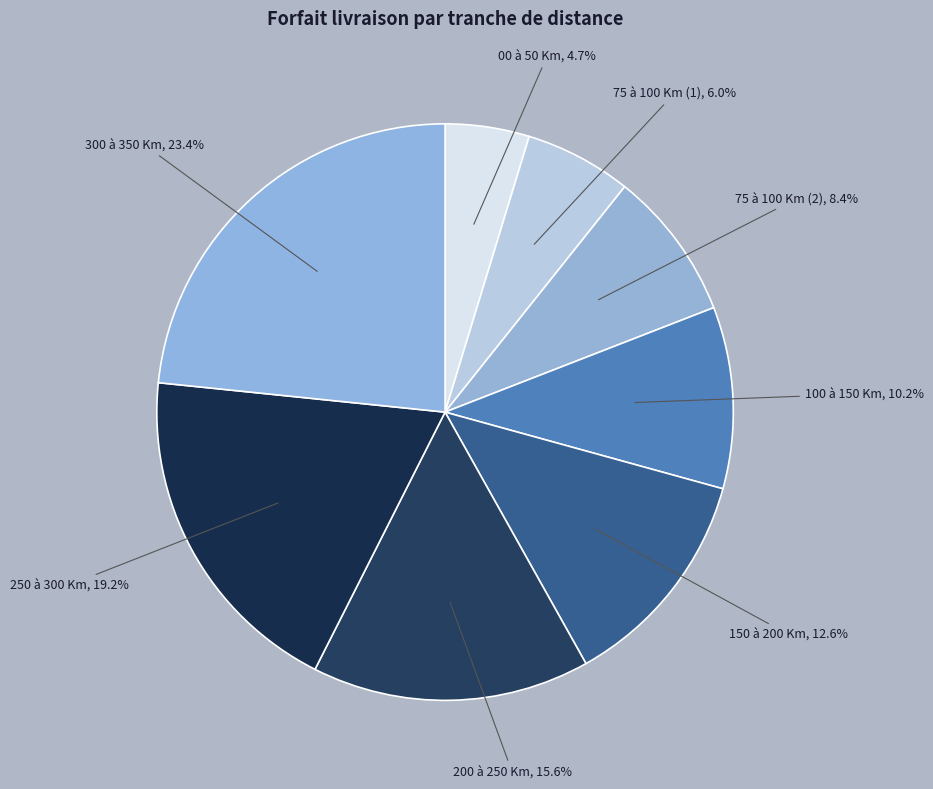

Rank the categories by value from highest to lowest.

300 à 350 Km, 250 à 300 Km, 200 à 250 Km, 150 à 200 Km, 100 à 150 Km, 75 à 100 Km (2), 75 à 100 Km (1), 00 à 50 Km